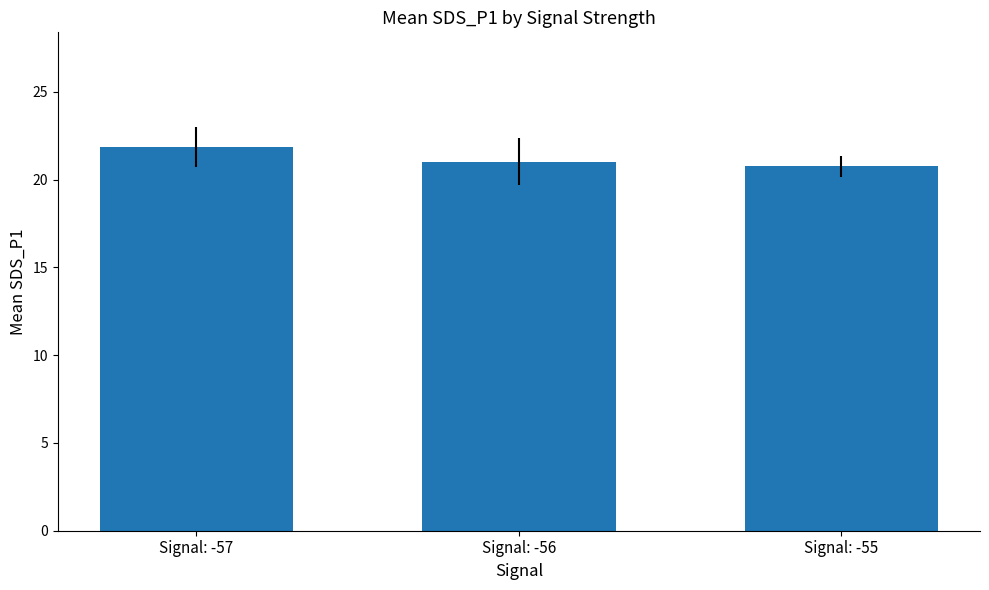

Count the number of values greater than 21.

2